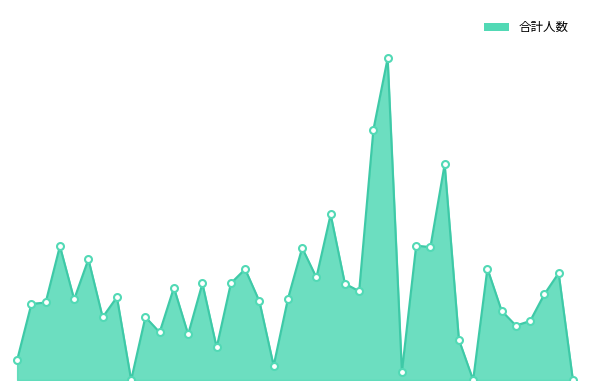

What is the difference between the second highest and second lowest values?

1260